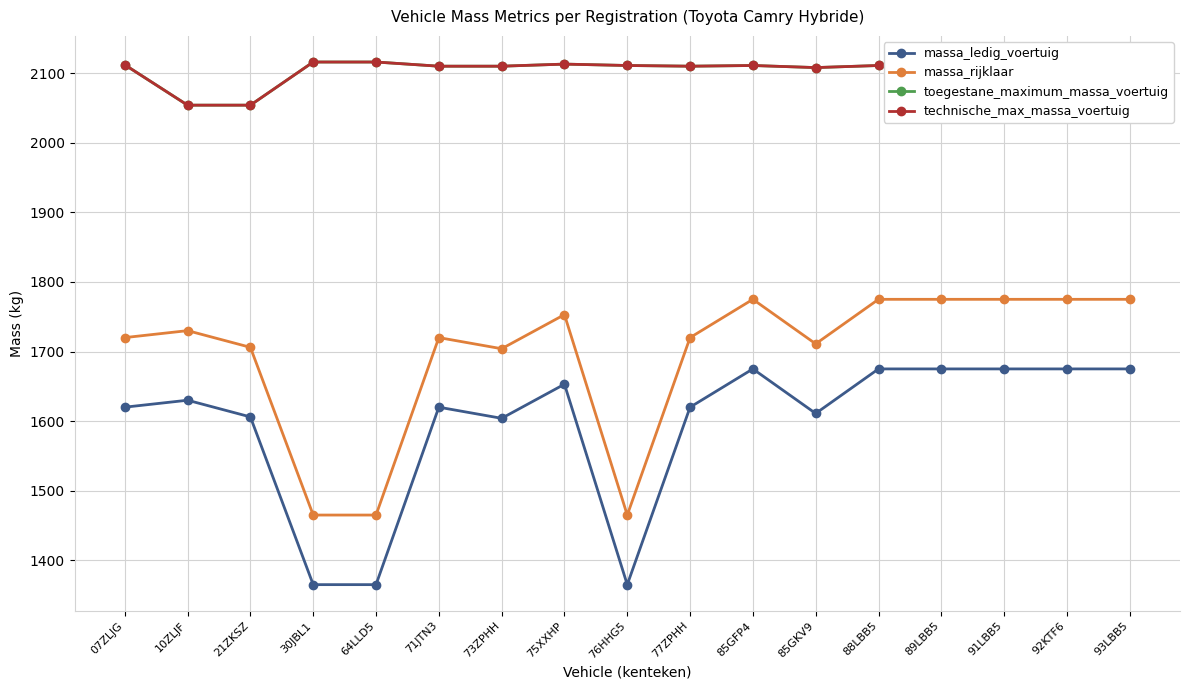

What is the label of the 3rd point from the left?

21ZKSZ